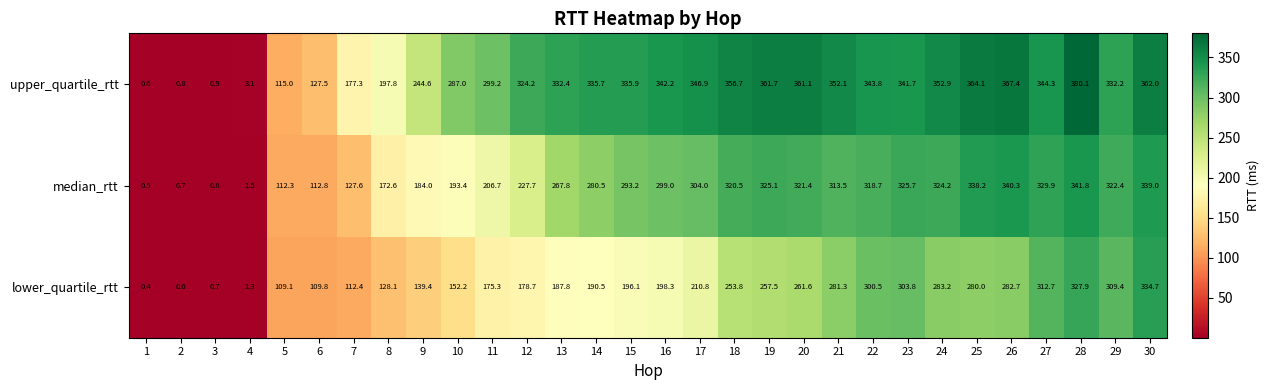

How many values in the lower_quartile_rtt series are below 198?

15